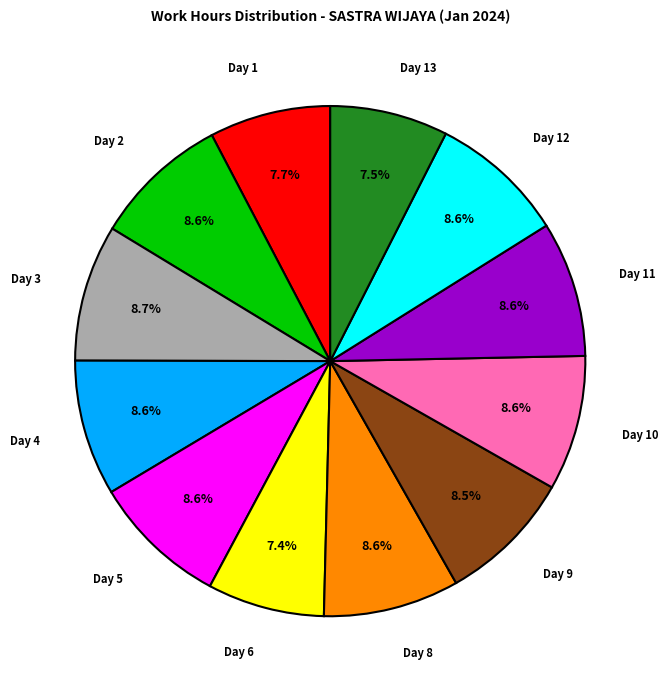

Is there any slice that represents more than half of the pie?

No